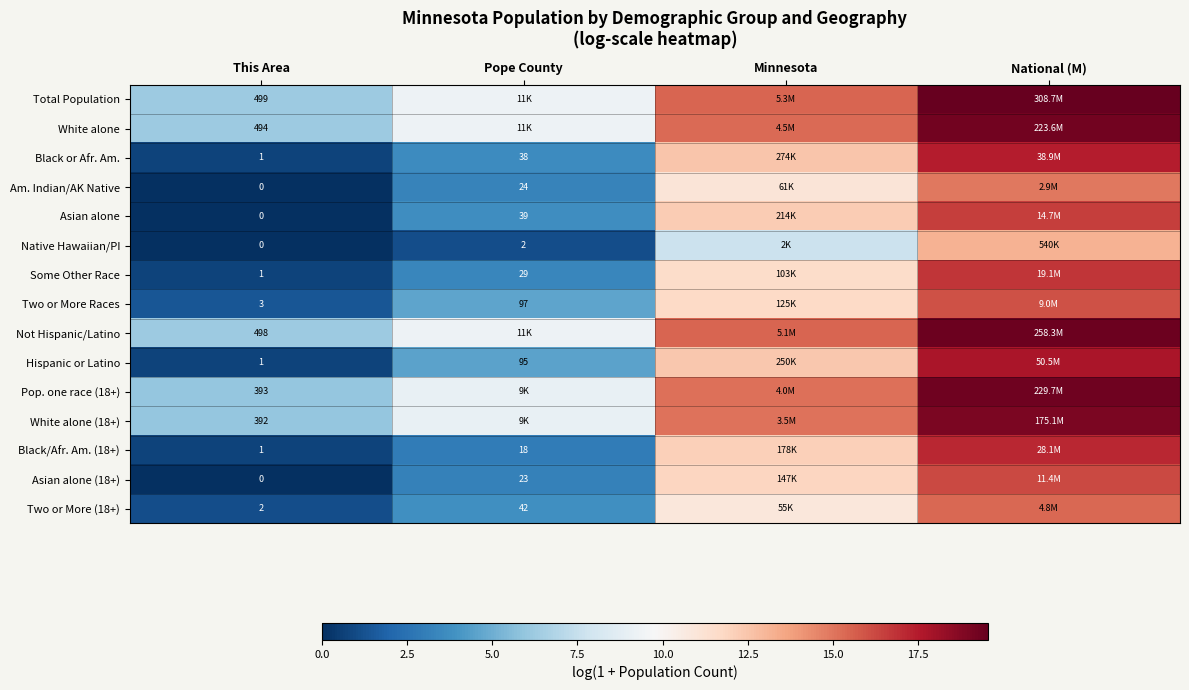

Is the value of Native Hawaiian/PI at Pope County greater than the value of Hispanic or Latino at Pope County?

No